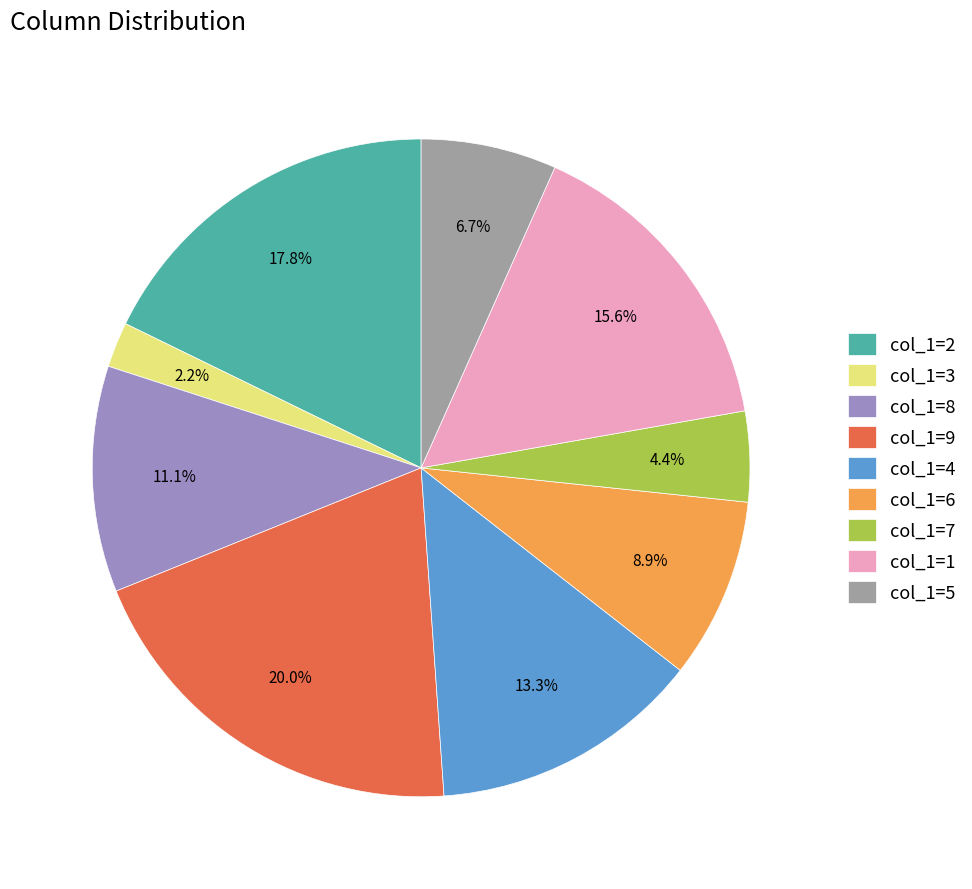

Is the sum of col_1=5 and col_1=7 greater than half?

No